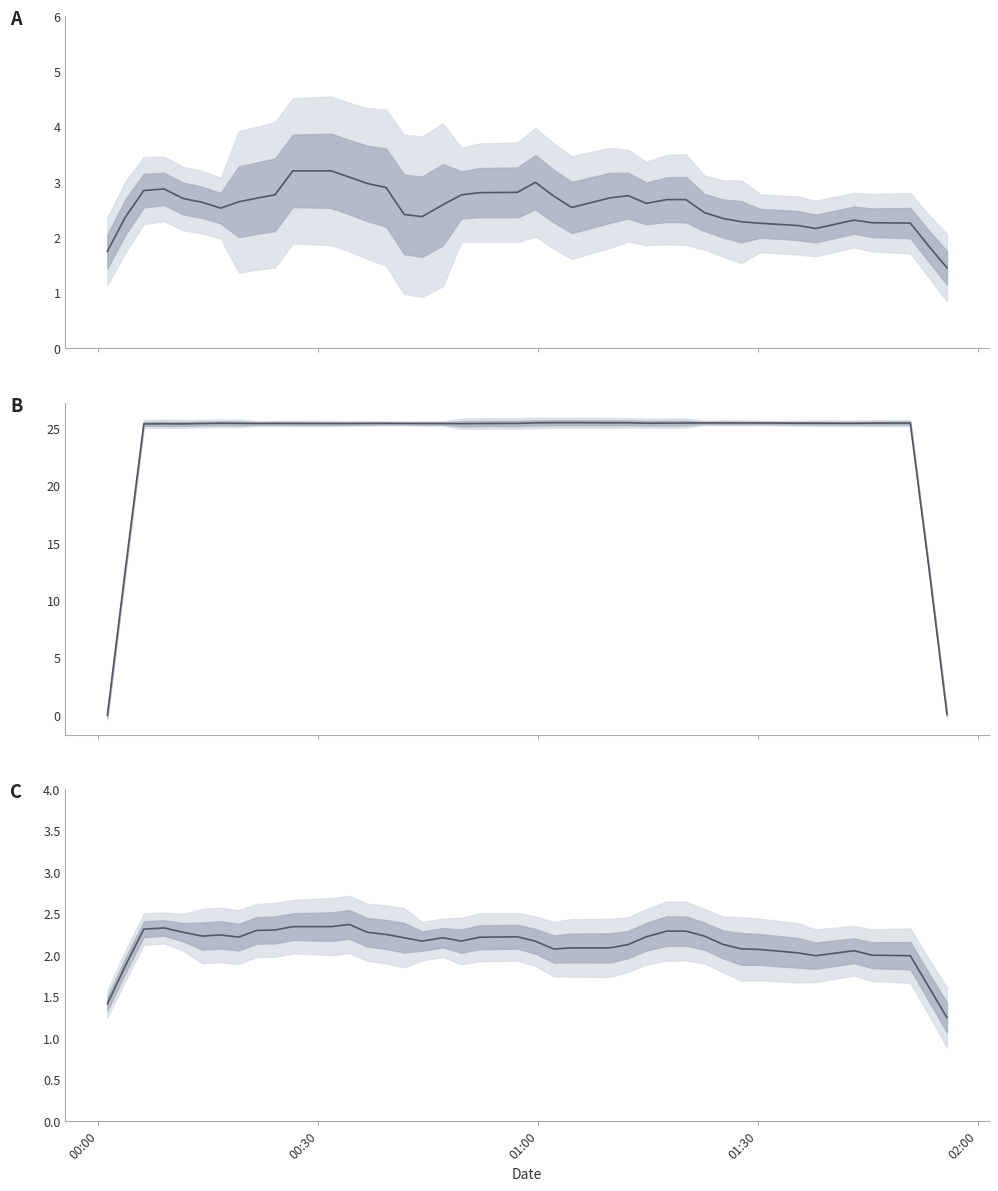

What is the maximum value shown in the chart?

25.5